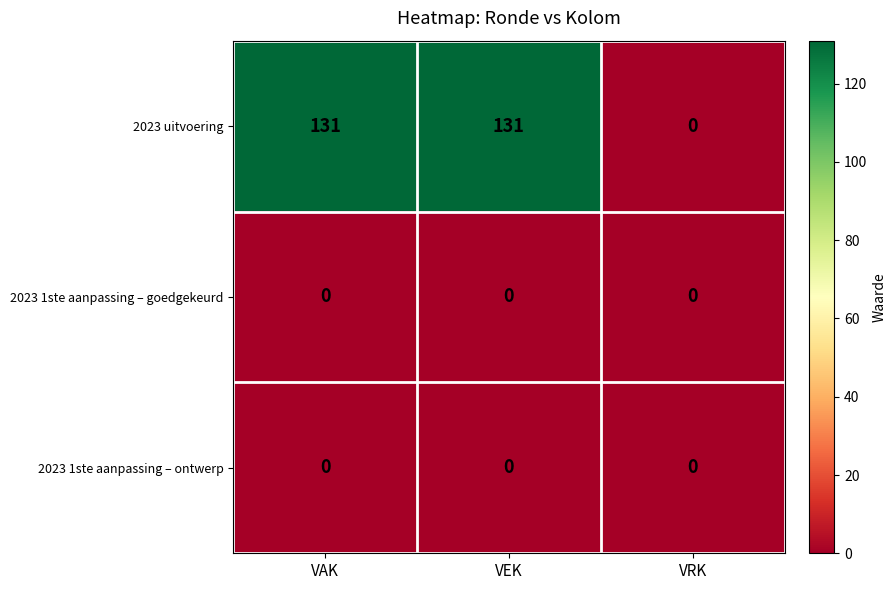

At which label is 2023 uitvoering closest to 65?

VRK